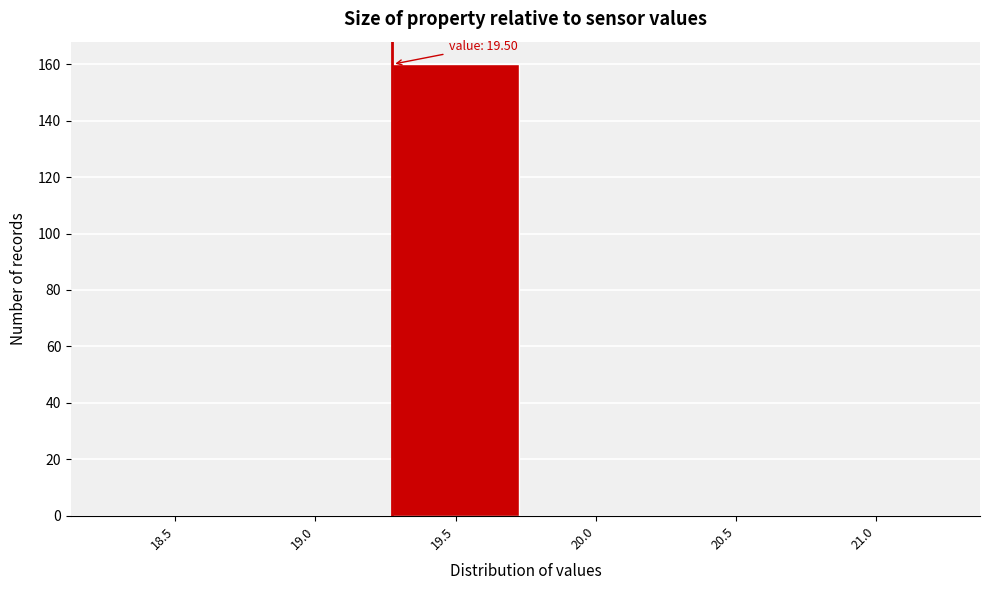

Reading left to right, extract all data points from this chart.

18.5=0	19.0=0	19.5=160	20.0=0	20.5=0	21.0=0